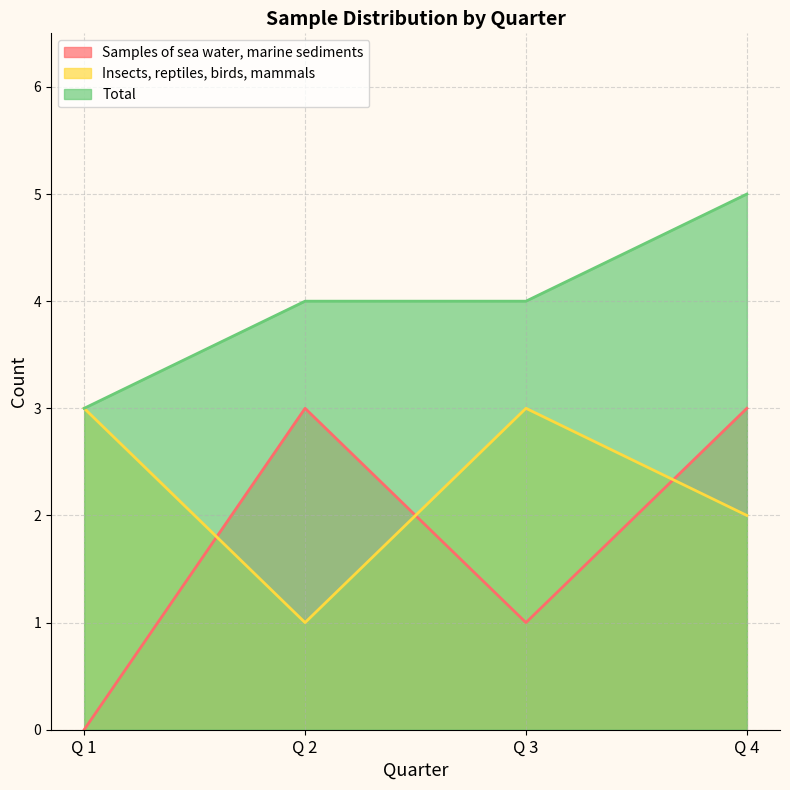

What is the highest value of the Total series?

5